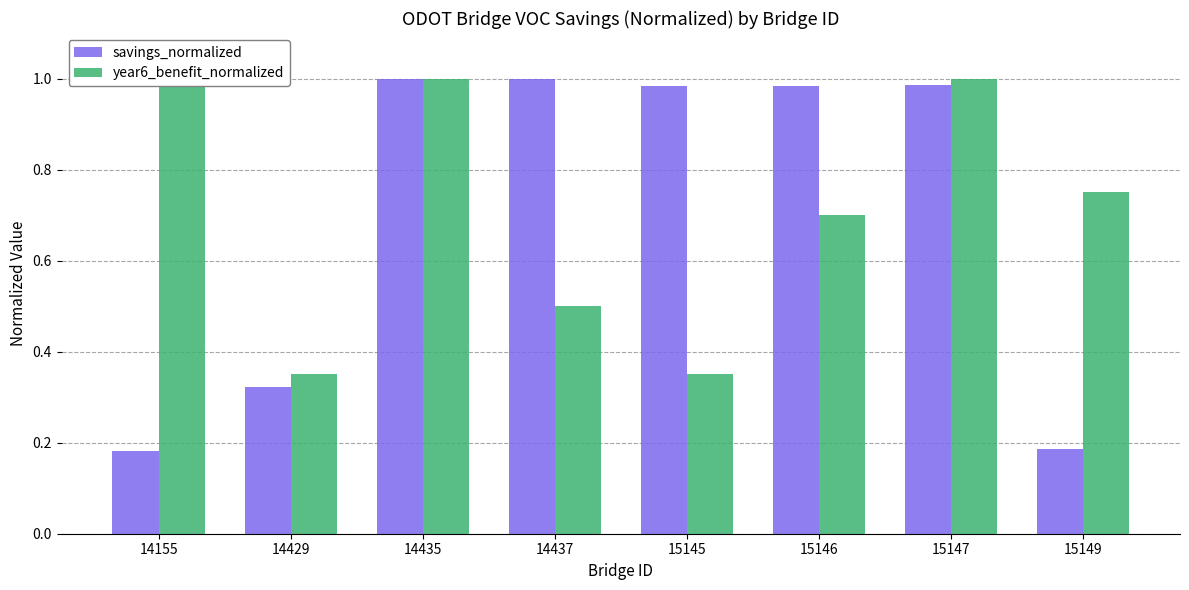

What is the spread (max minus min) of values at 14155?

0.8